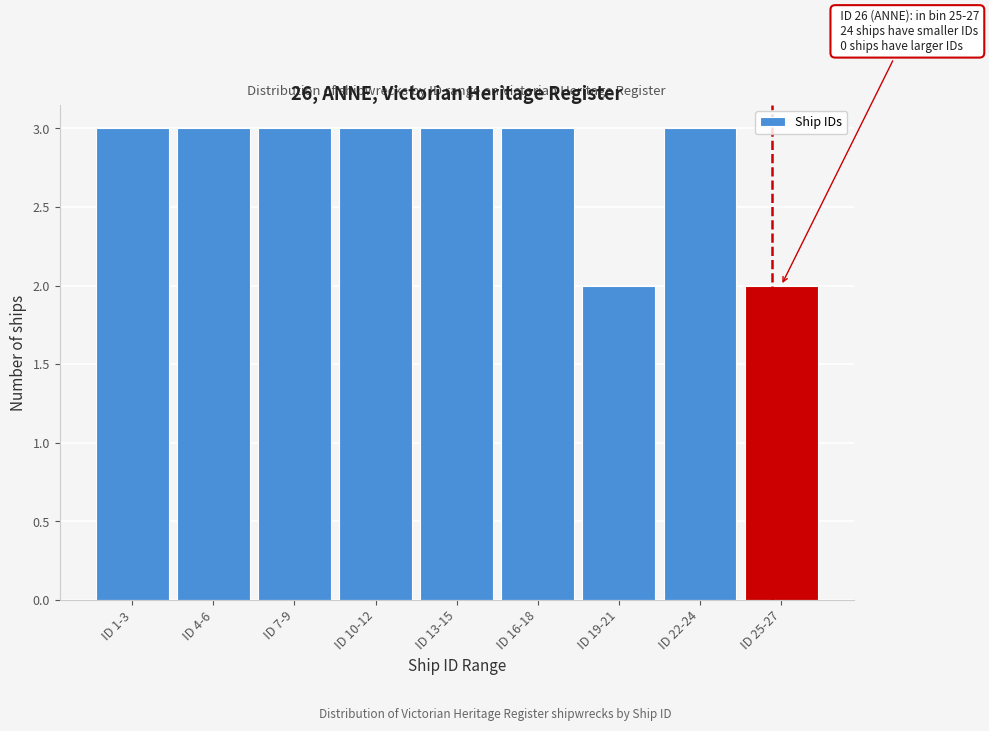

Reading left to right, list all the values displayed in this chart.

ID 1-3=3	ID 4-6=3	ID 7-9=3	ID 10-12=3	ID 13-15=3	ID 16-18=3	ID 19-21=2	ID 22-24=3	ID 25-27=2